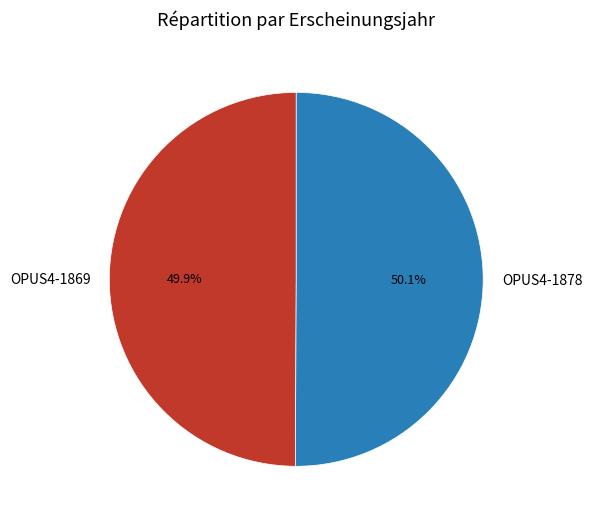

Is it true that OPUS4-1878 is 50% of the pie?

True